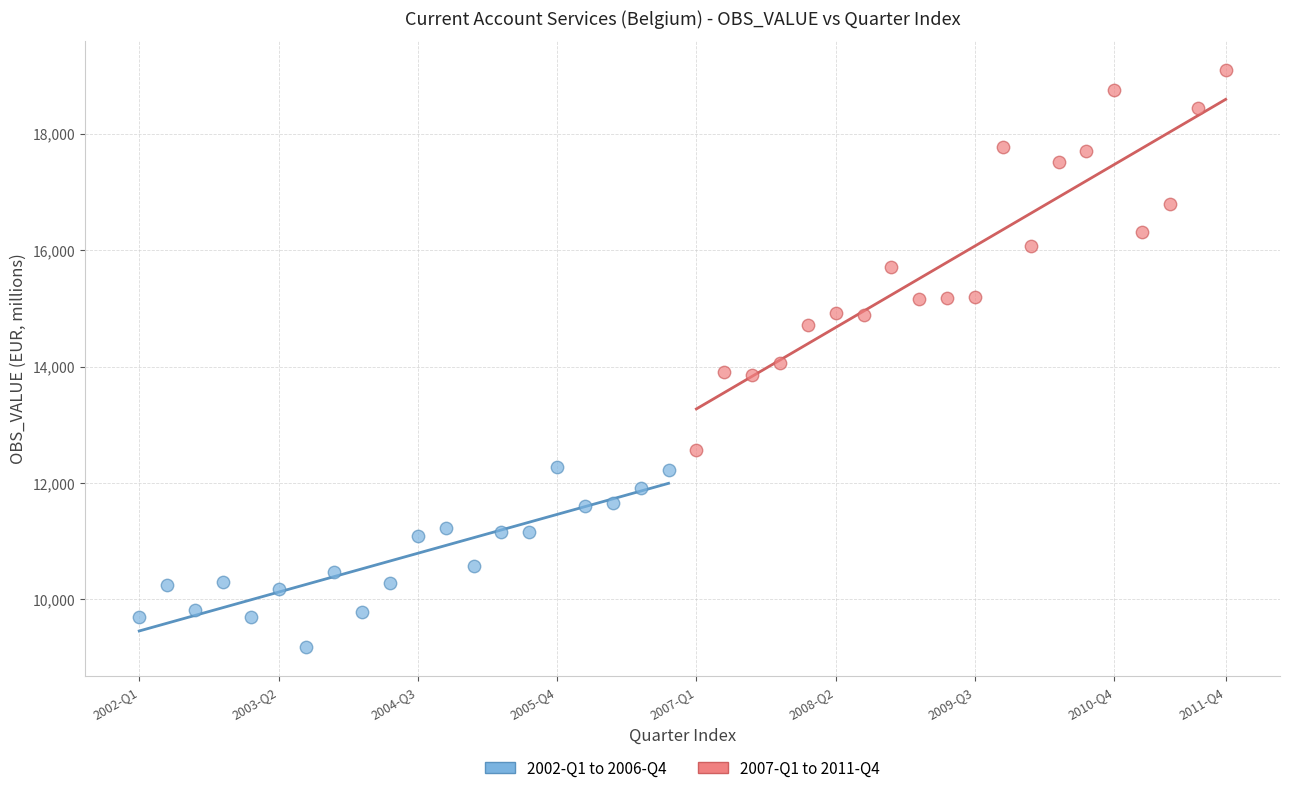

Which series reaches the maximum Y coordinate?

2007-Q1 to 2011-Q4